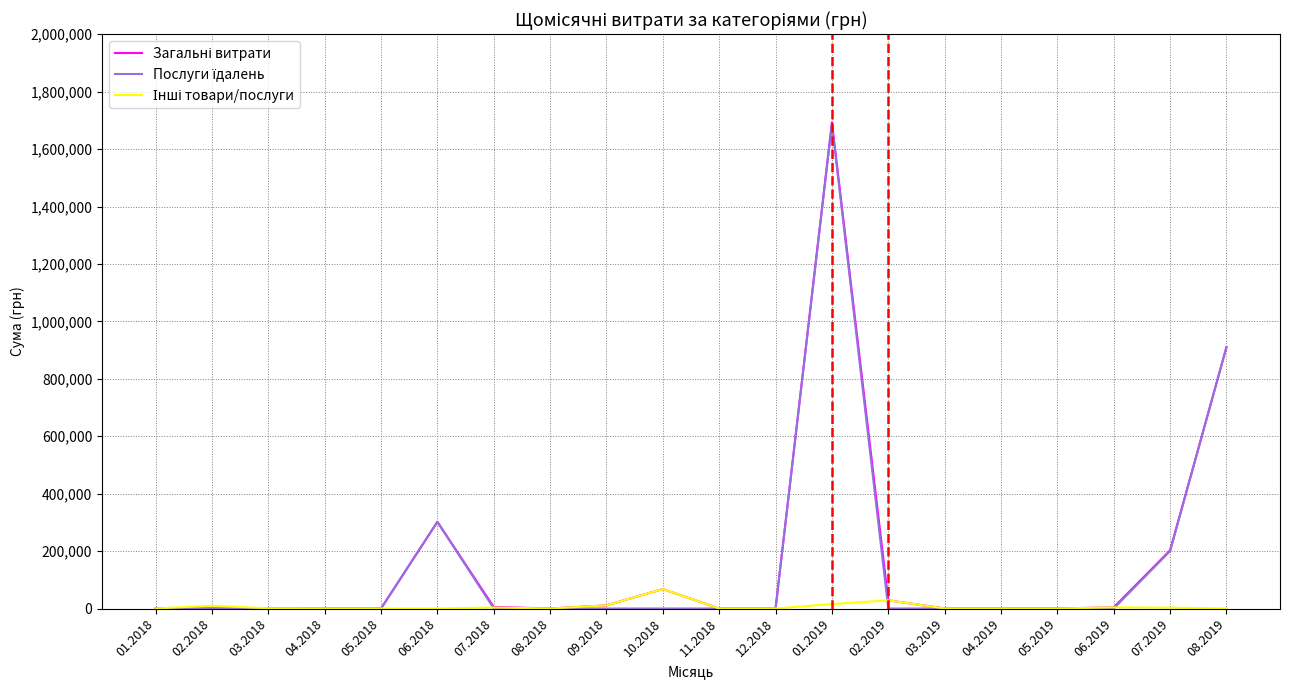

What is the total value across all series at 07.2018?

8830.8